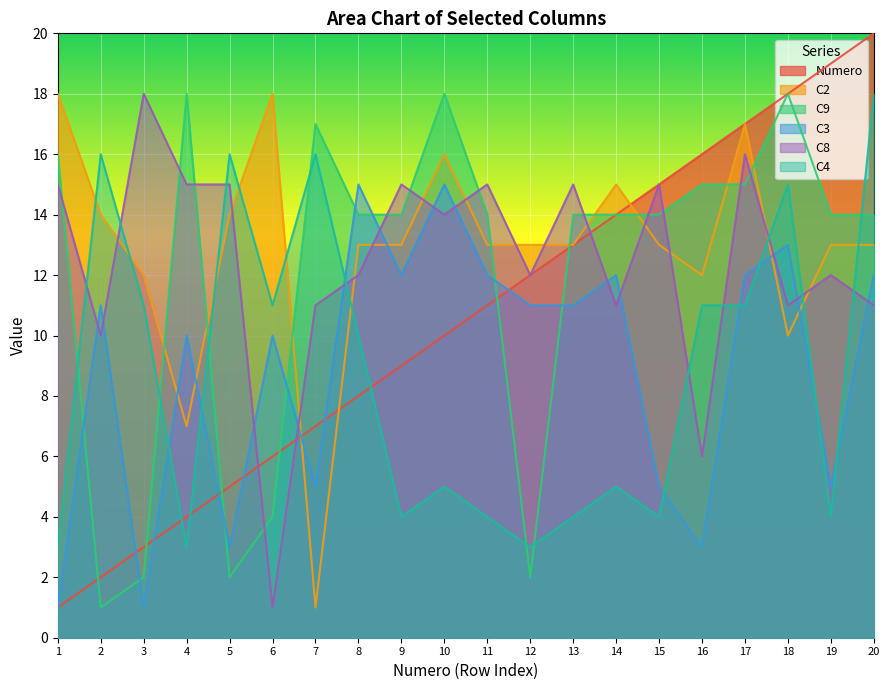

Is the value of Numero at 15 greater than the value of C4 at 9?

Yes